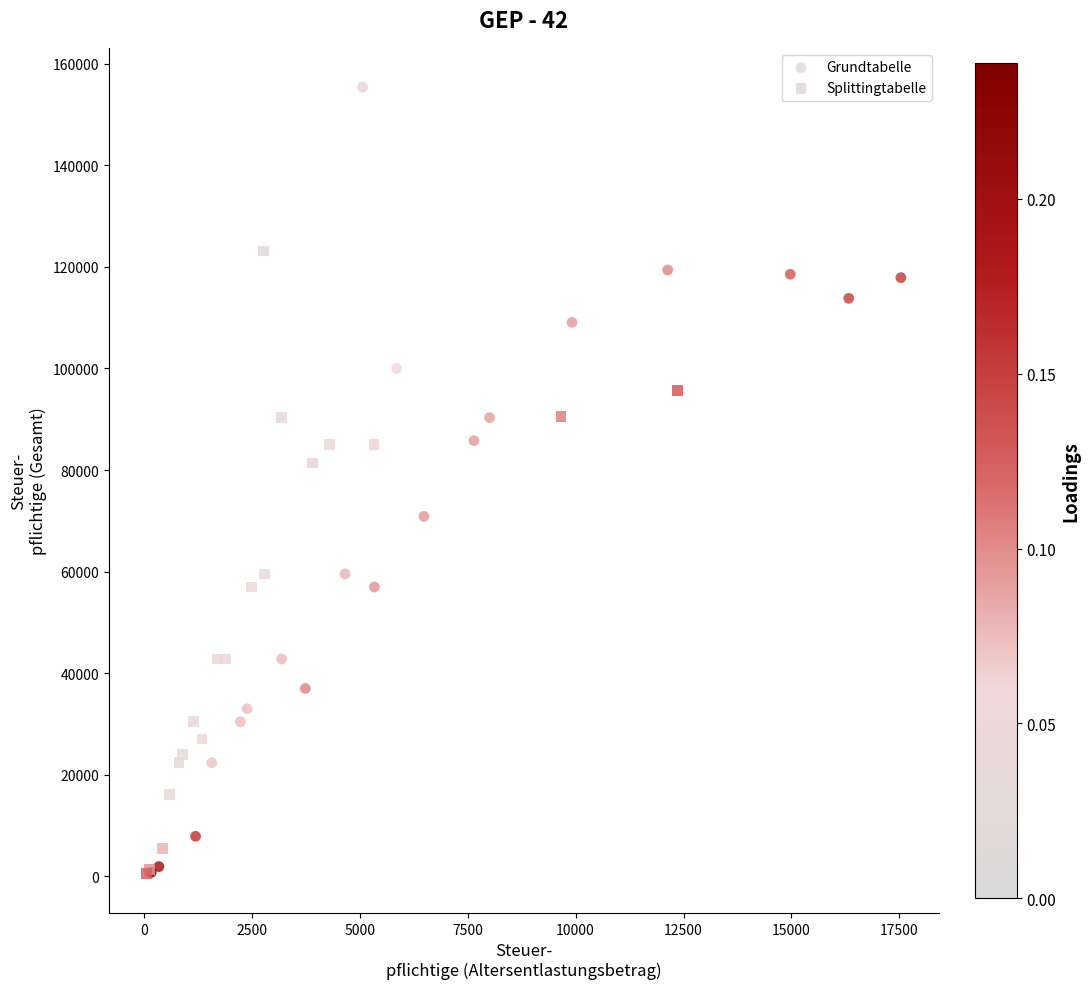

Which series reaches the maximum Y coordinate?

Grundtabelle